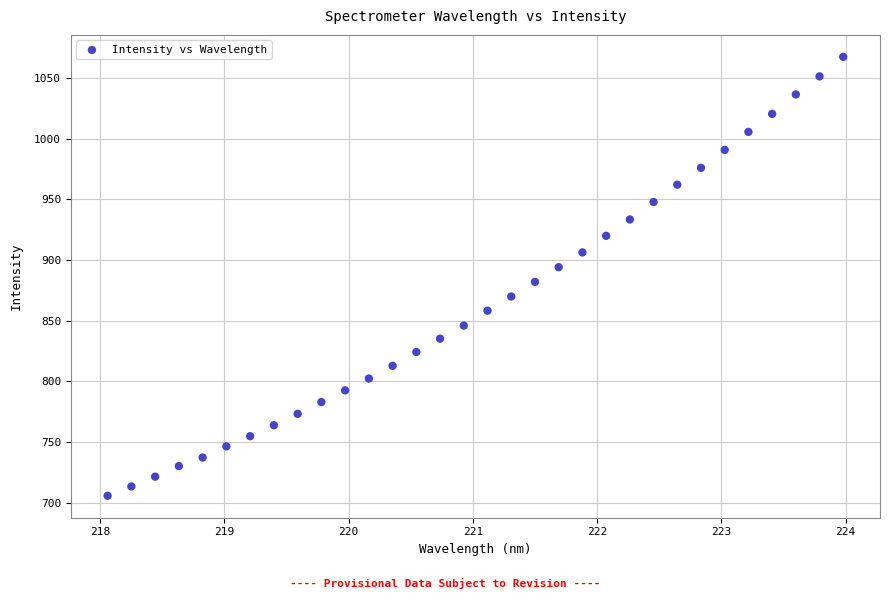

What Y value in the scatter plot is closest to 886?

881.9